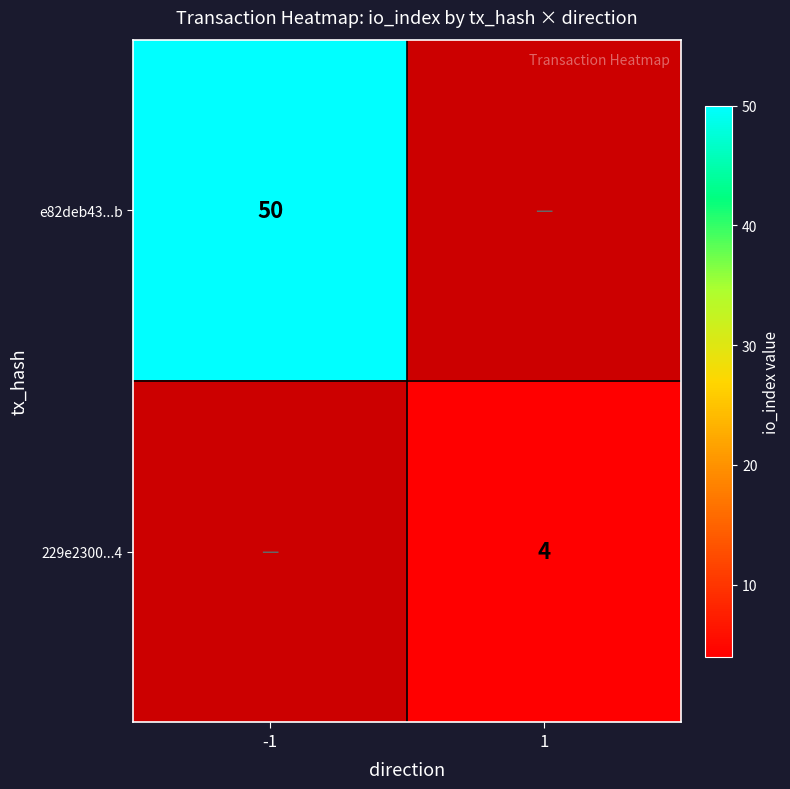

True or false: e82deb43...b has a value of 20 at -1.

False